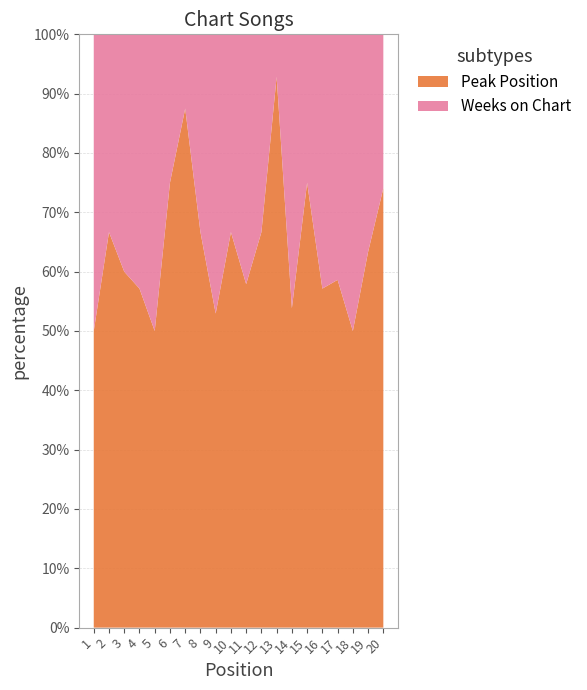

The value of Peak Position at 4 is 57.1. True or false?

True